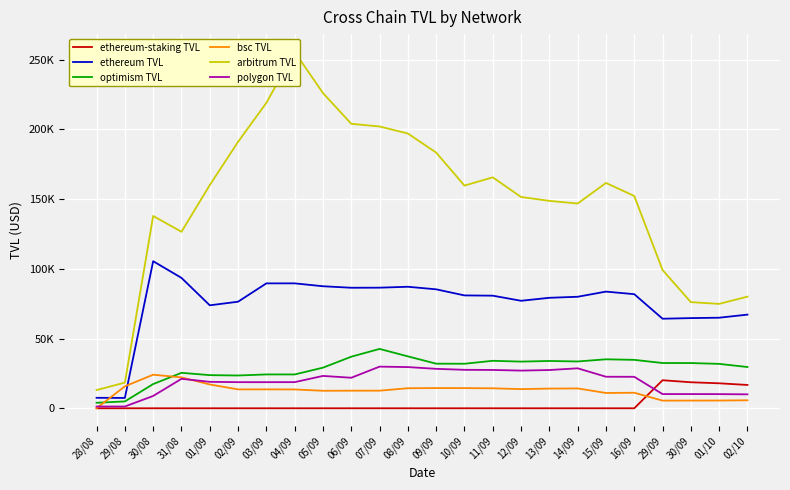

Rank the series at 11/09 from highest to lowest value.

arbitrum TVL, ethereum TVL, optimism TVL, polygon TVL, bsc TVL, ethereum-staking TVL